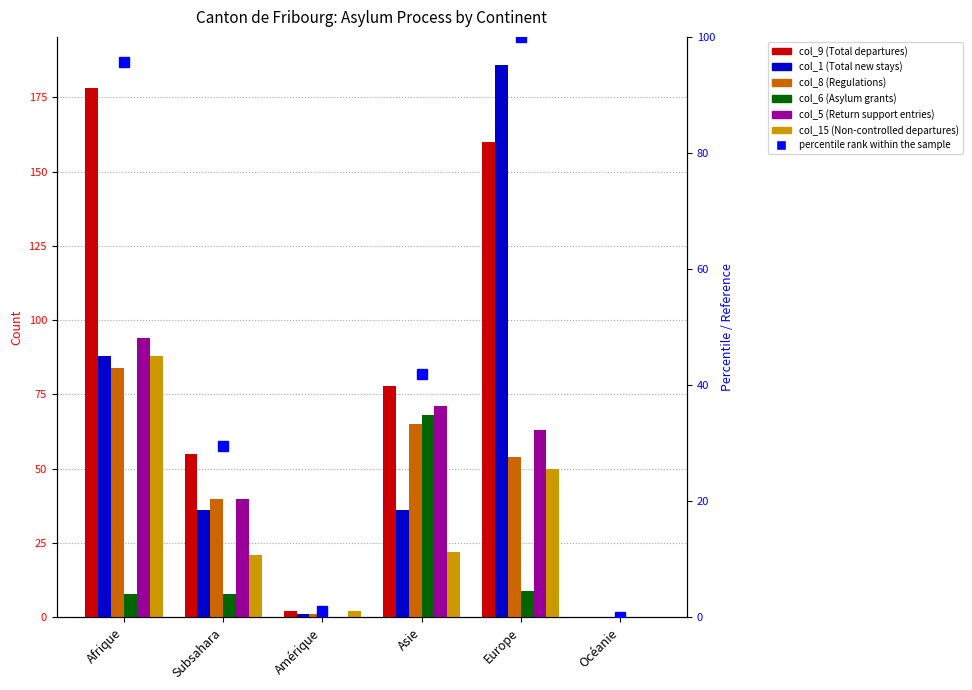

Is the value of col_15 (Non-controlled departures) at Asie greater than the value of col_1 (Total new stays) at Océanie?

Yes